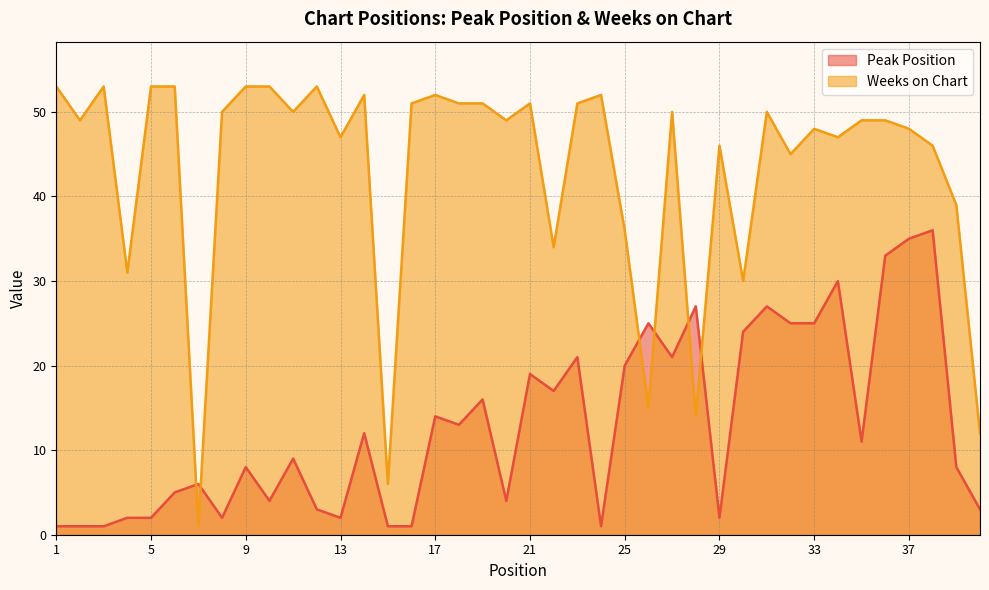

Which has a higher value, 2 or 28?

28